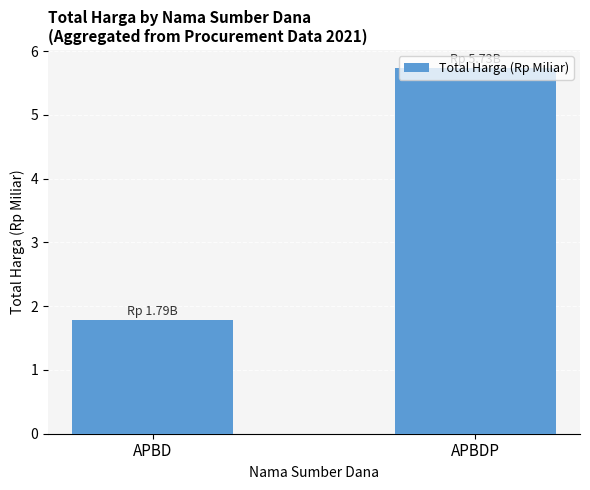

List the labels in order of value, largest first.

APBDP, APBD